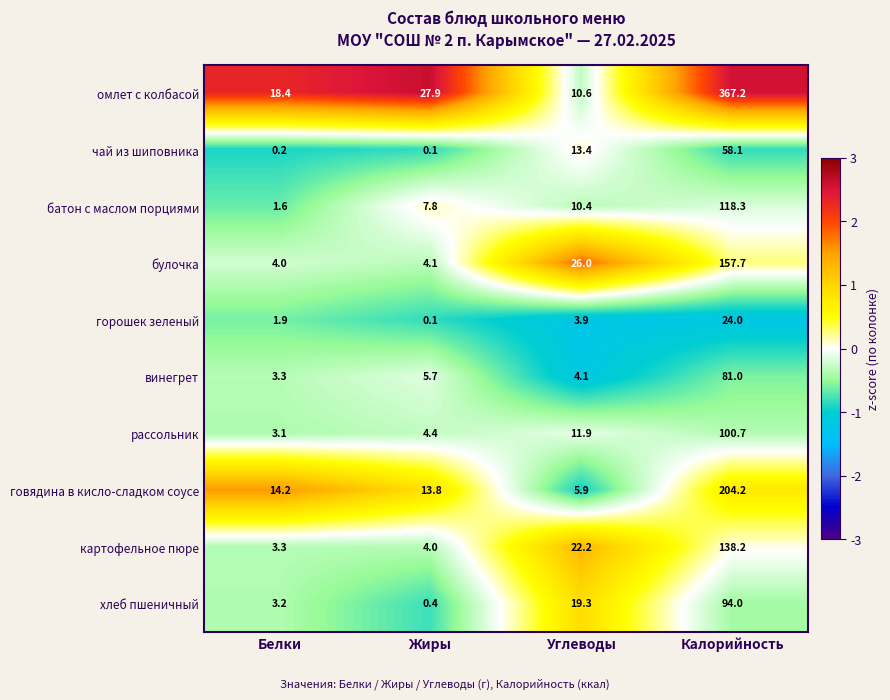

Read the рассольник value at Углеводы.

11.9